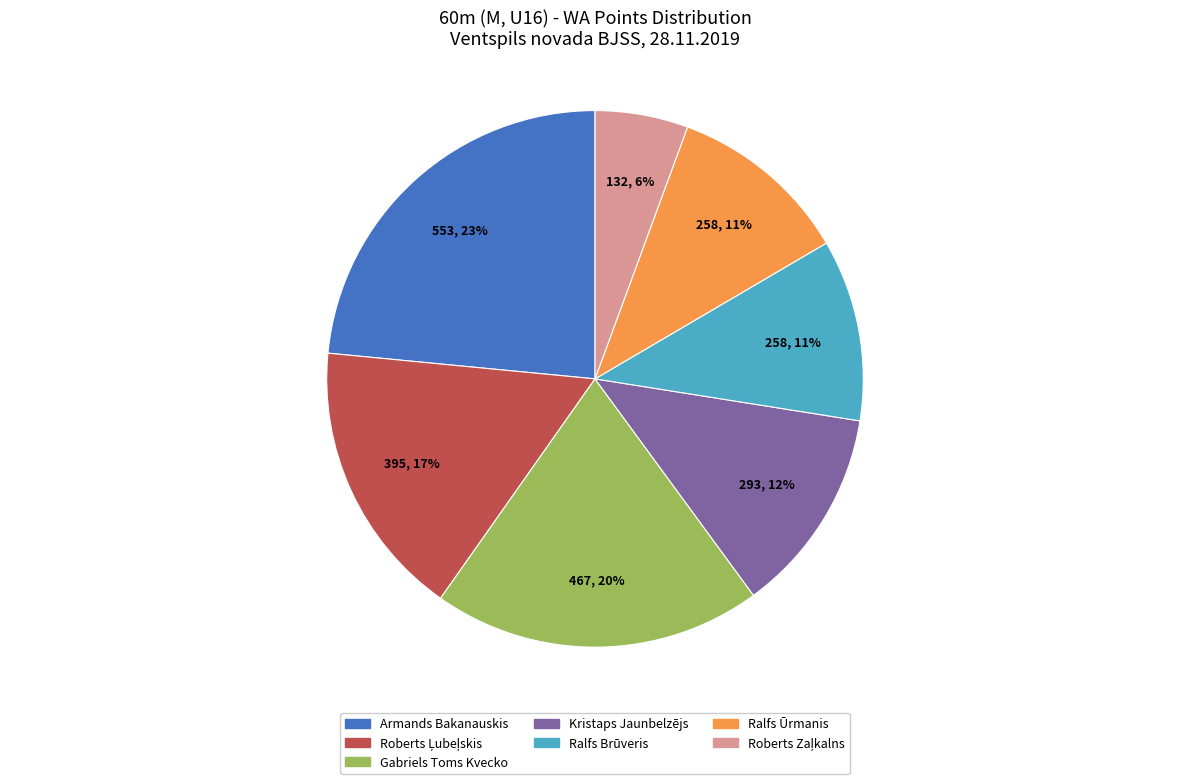

Does Gabriels Toms Kvecko represent more than half of the total?

No